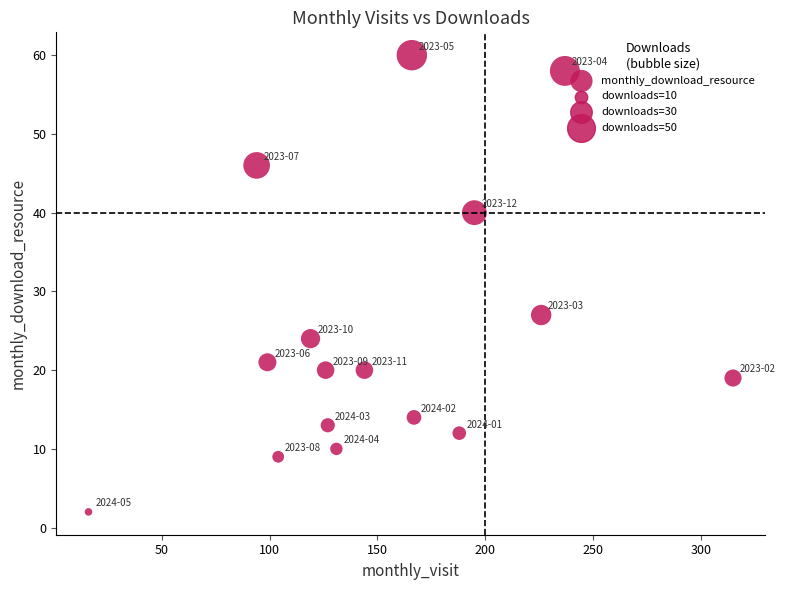

What is the range of Y values (max minus min)?

58